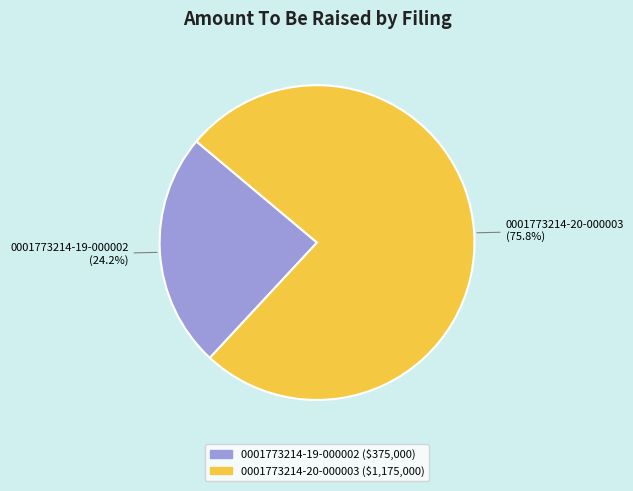

To the nearest percent, what is the difference between the largest and smallest slice percentages?

52%